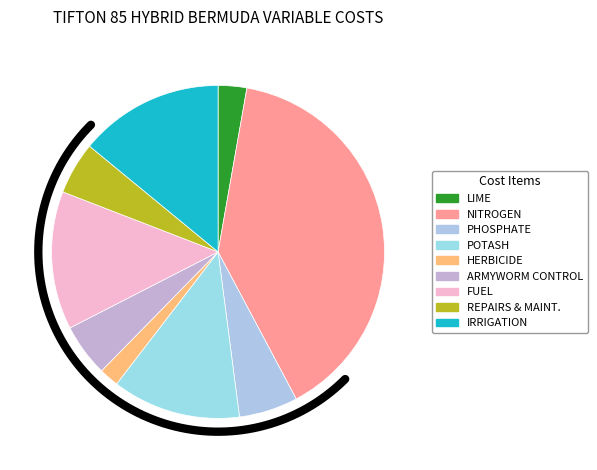

To the nearest percent, what percentage of the pie is NITROGEN?

39%